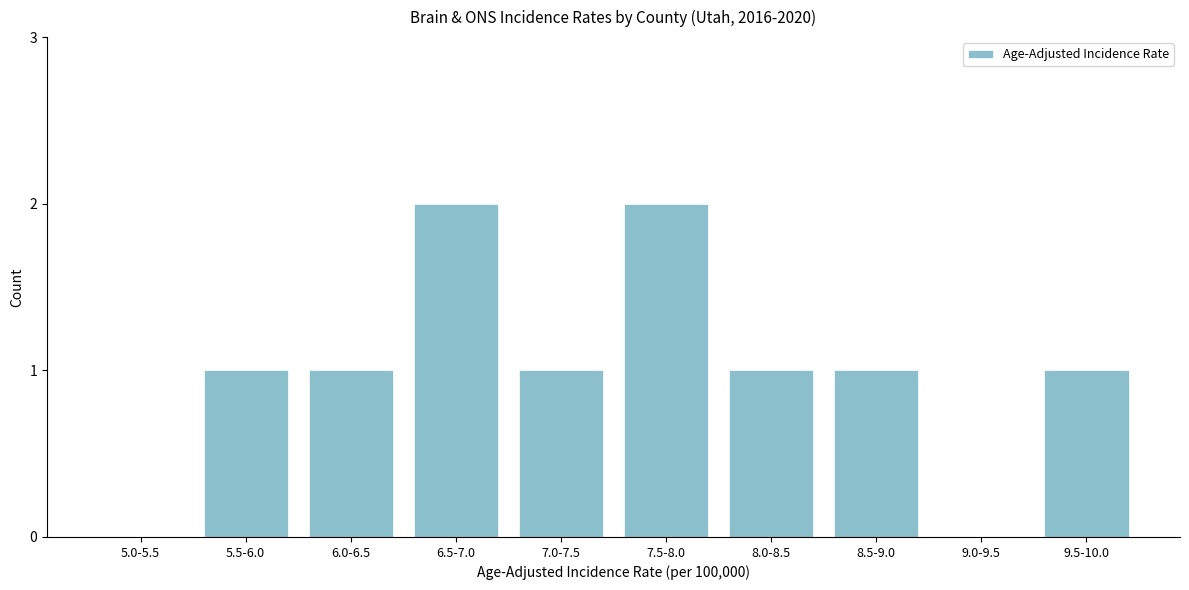

Reading right to left, transcribe all the data shown in this chart.

9.5-10.0=1	9.0-9.5=0	8.5-9.0=1	8.0-8.5=1	7.5-8.0=2	7.0-7.5=1	6.5-7.0=2	6.0-6.5=1	5.5-6.0=1	5.0-5.5=0